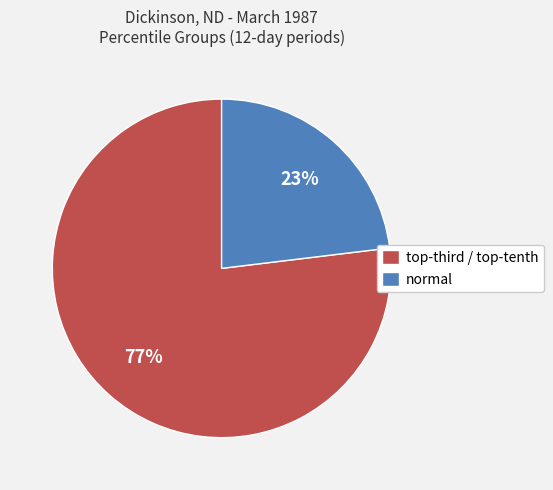

Is it true that normal is 33% of the pie?

False